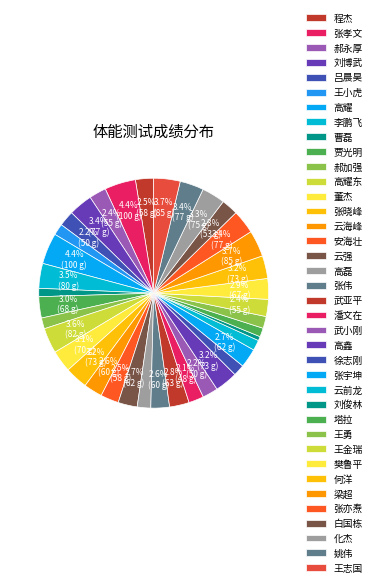

Combined, do 姚伟 and 李鹏飞 account for over 50%?

No